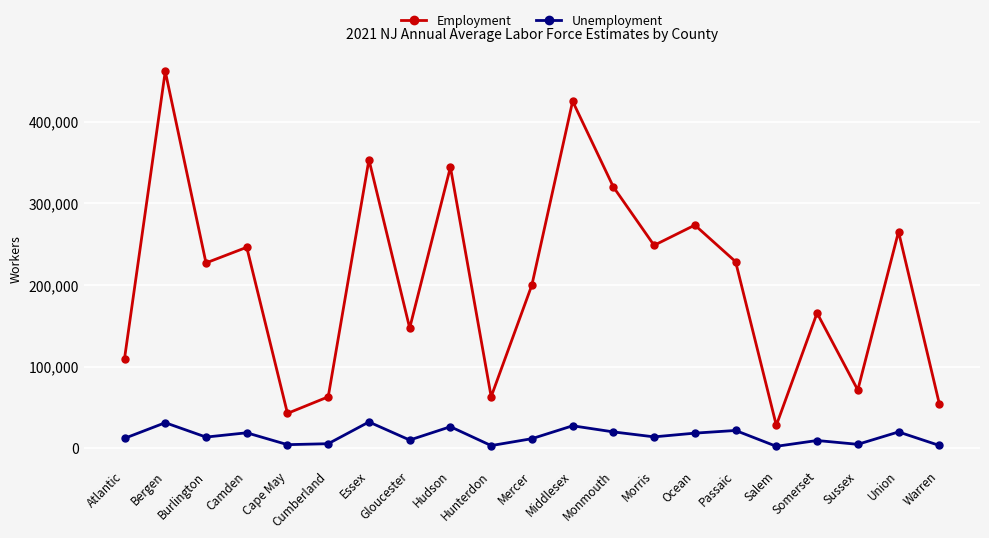

At which label does Employment reach its peak?

Bergen